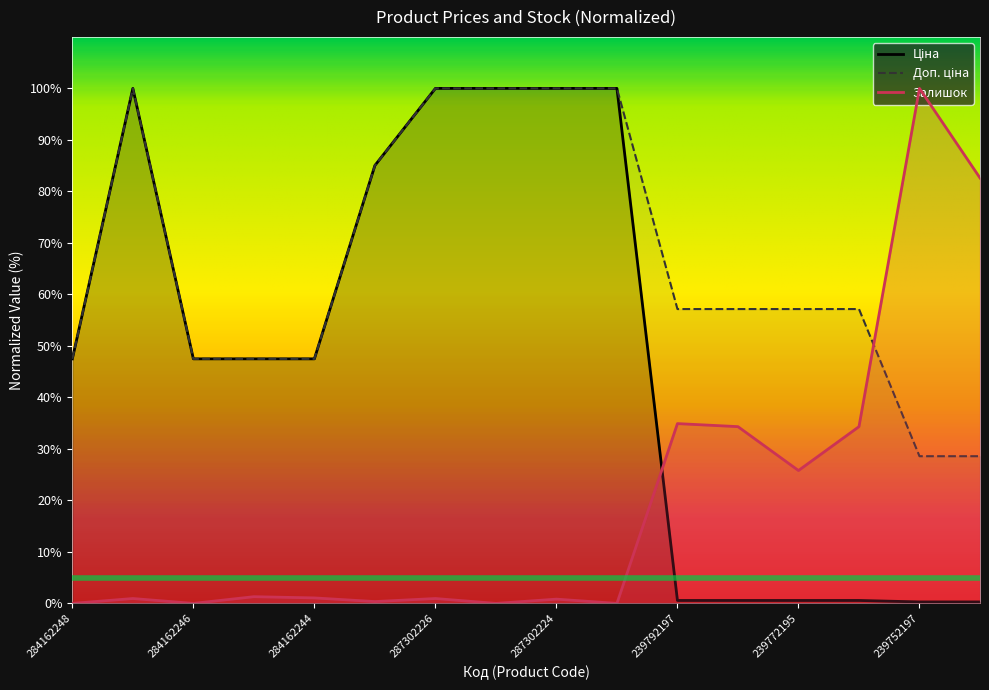

At which label does Ціна reach its peak?

287302223